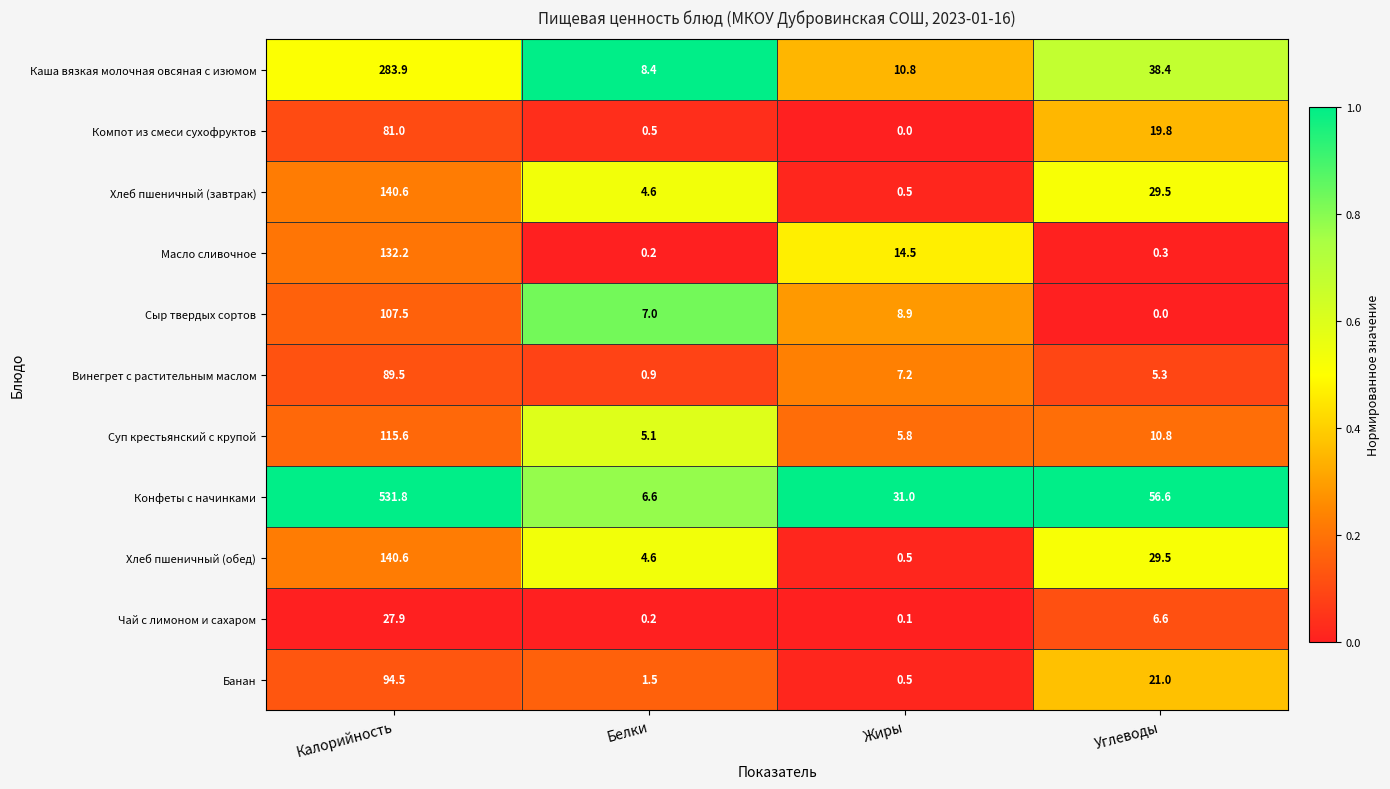

What is the difference between the Конфеты с начинками values at Калорийность and Белки?

525.2